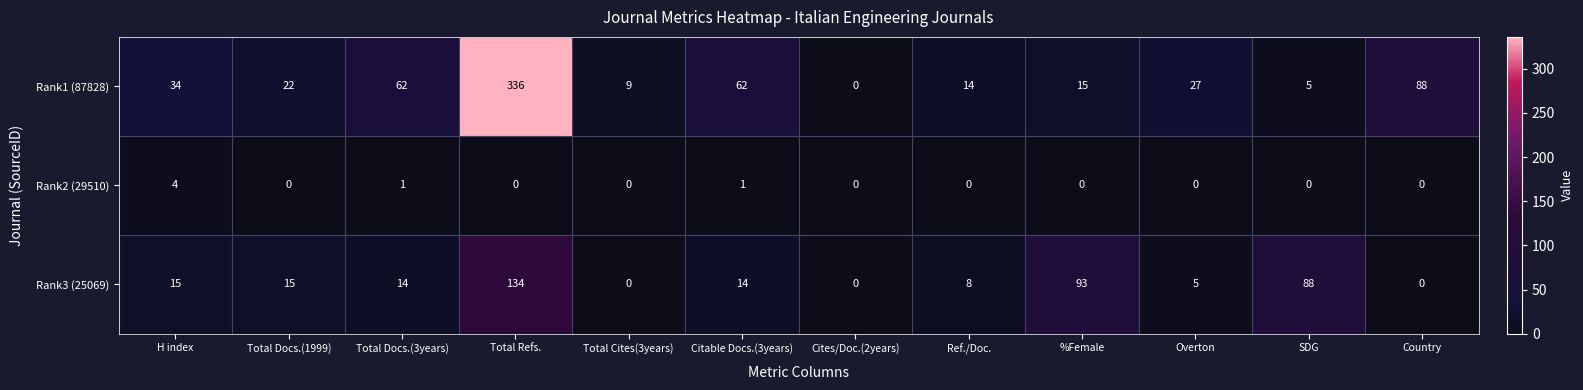

At which category is the sum across all series the highest?

Total Refs.